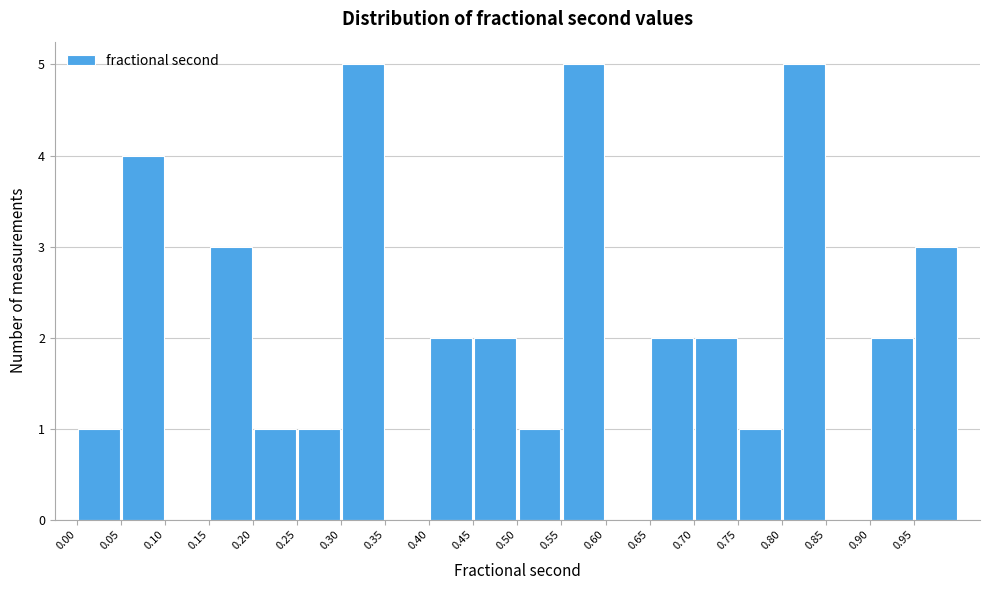

Reading left to right, transcribe this chart: for each bar, give the range it covers on the x-axis and its height. The values are not printed on the chart, so give them approximately, as read against the axis.

0.00 to 0.05: 1
0.05 to 0.10: 4
0.10 to 0.15: 0
0.15 to 0.20: 3
0.20 to 0.25: 1
0.25 to 0.30: 1
0.30 to 0.35: 5
0.35 to 0.40: 0
0.40 to 0.45: 2
0.45 to 0.50: 2
0.50 to 0.55: 1
0.55 to 0.60: 5
0.60 to 0.65: 0
0.65 to 0.70: 2
0.70 to 0.75: 2
0.75 to 0.80: 1
0.80 to 0.85: 5
0.85 to 0.90: 0
0.90 to 0.95: 2
0.95 to 1.00: 3